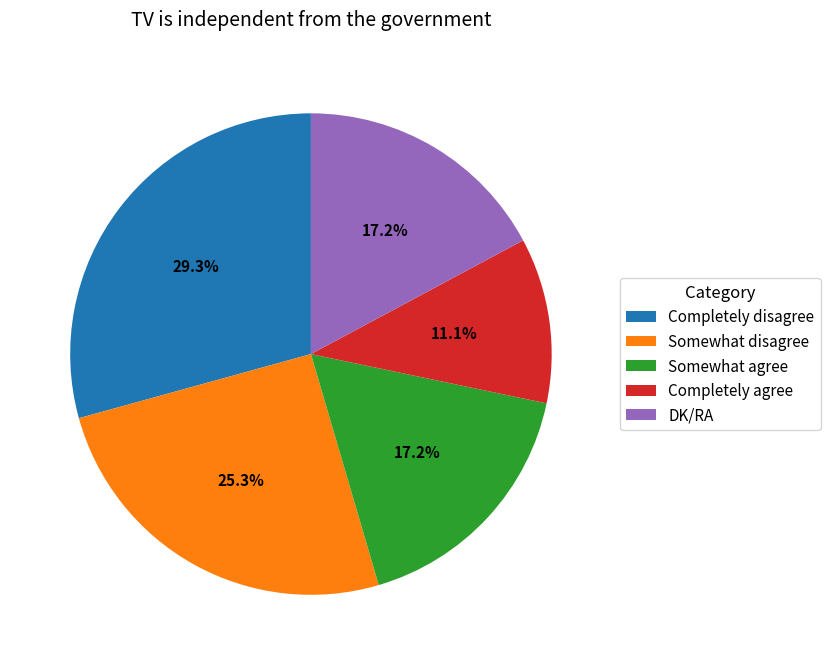

Between Completely agree and Somewhat disagree, which is larger?

Somewhat disagree